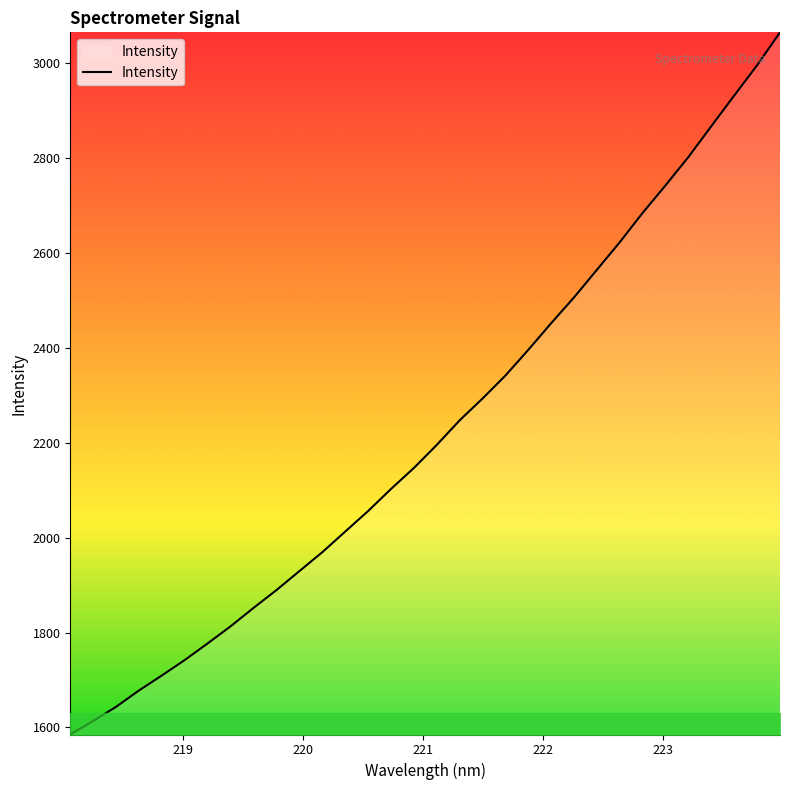

How many values are below 2195?

16